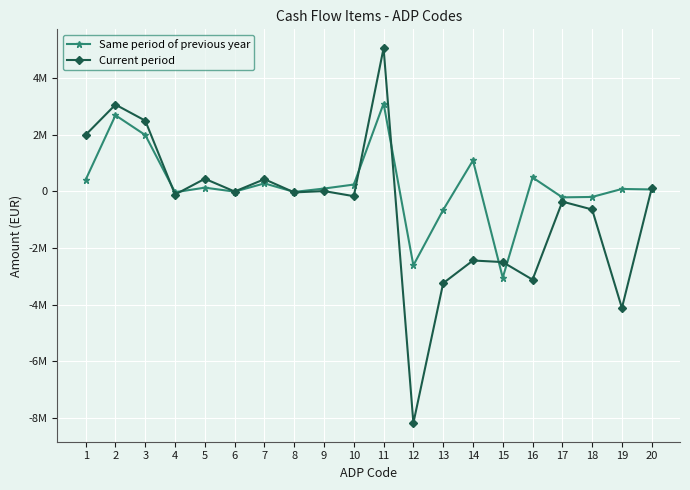

What is the total value across all series at 10?

71816